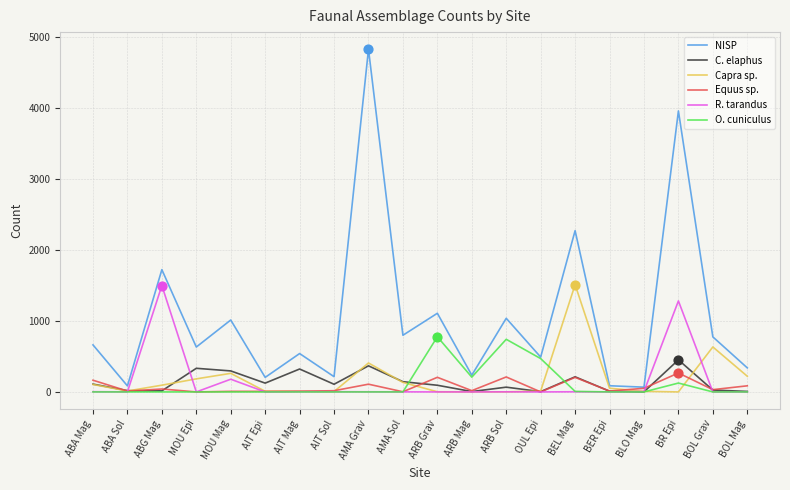

Which series has the largest total across all categories?

NISP